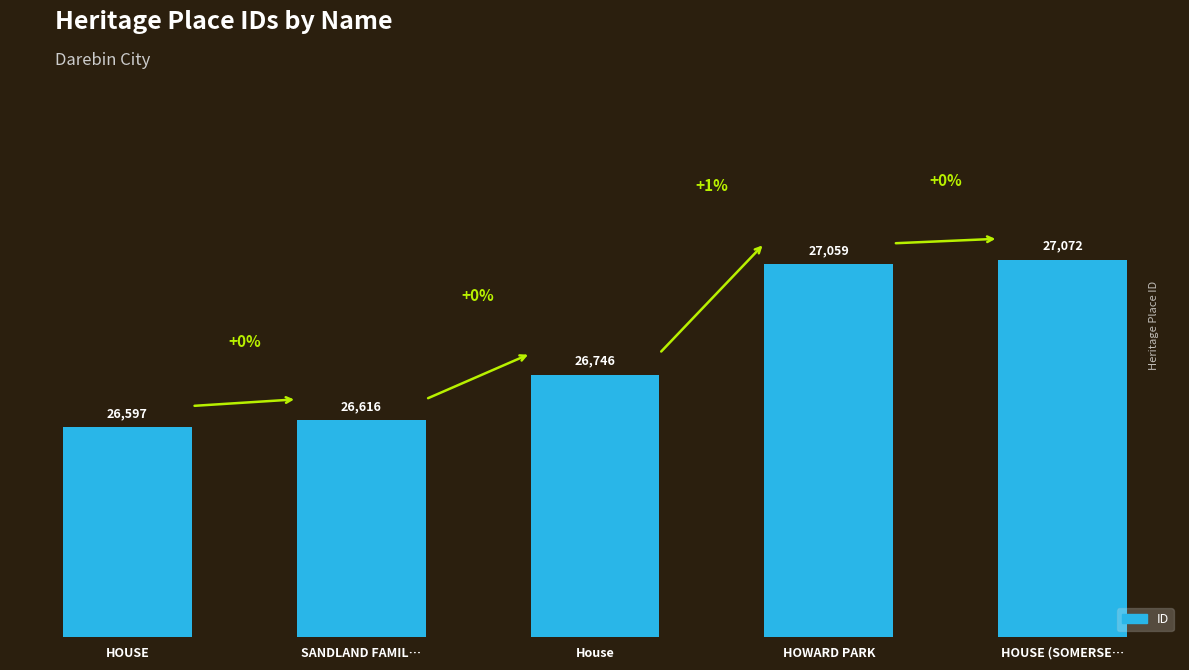

The chart shows a value of 8419 at House. True or false?

False